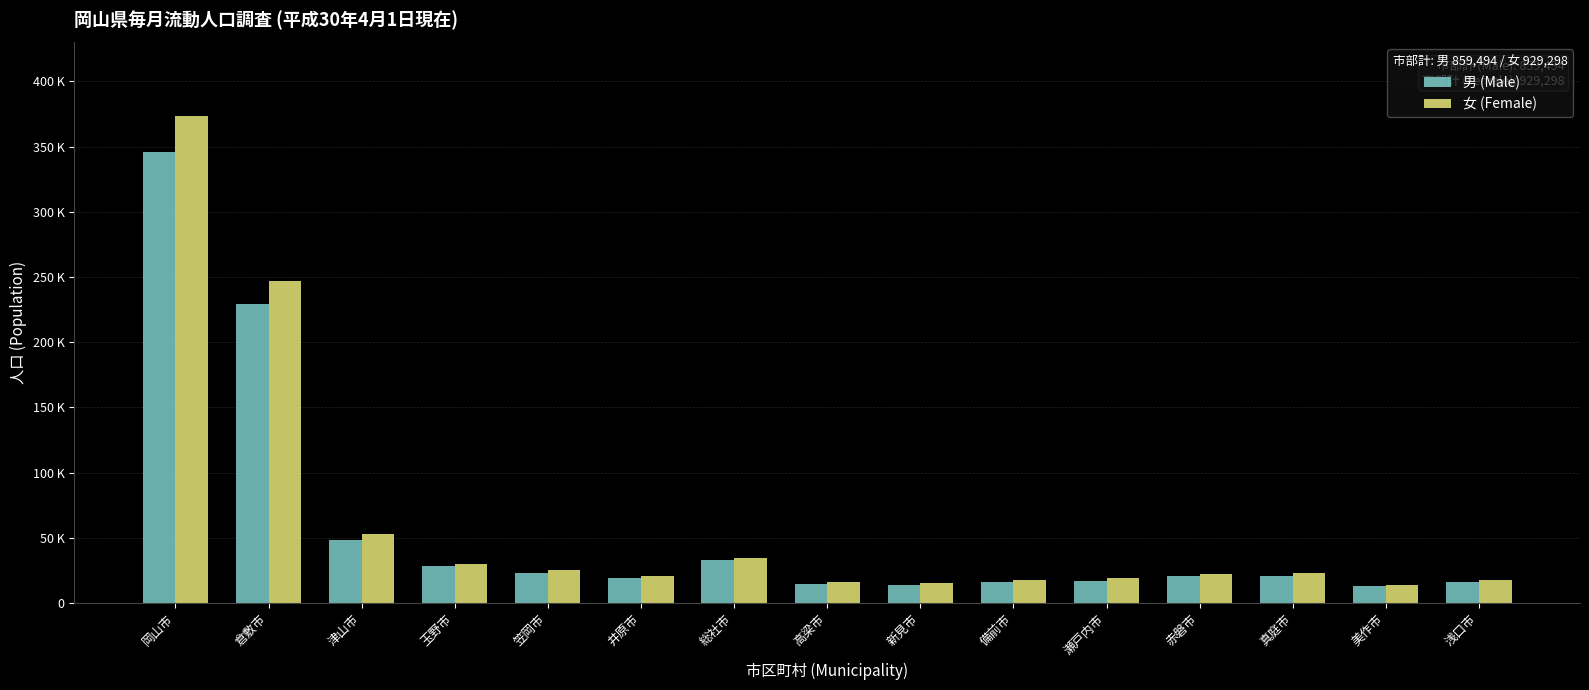

What is the approximate value of 男 (Male) at 高梁市?

14824